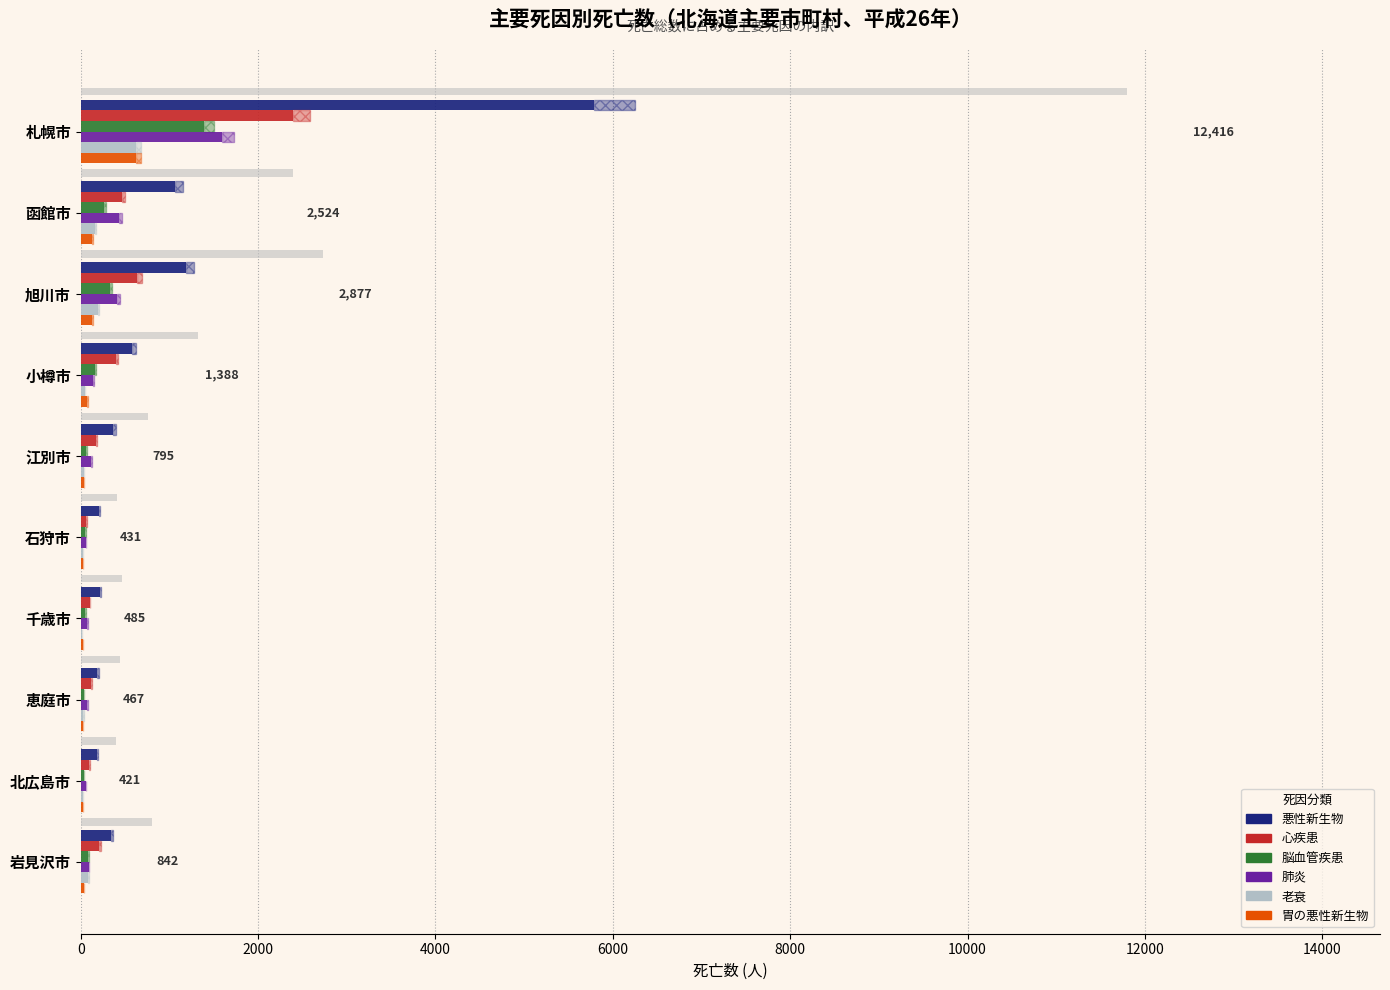

What position from the left is 江別市?

5